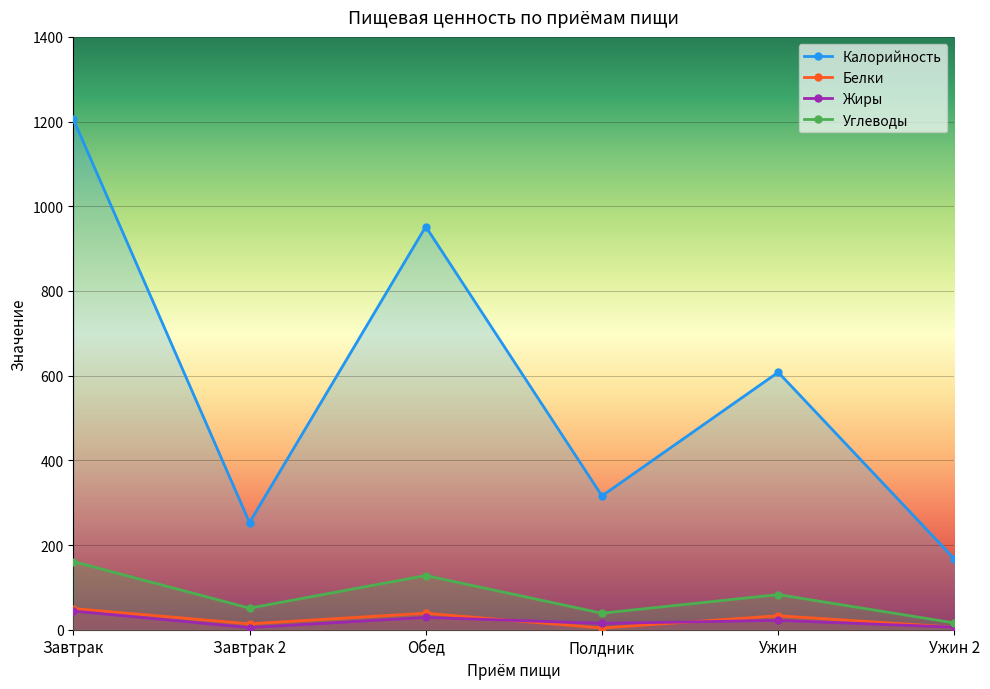

Rank the series by their maximum value, from highest to lowest.

Калорийность, Углеводы, Белки, Жиры